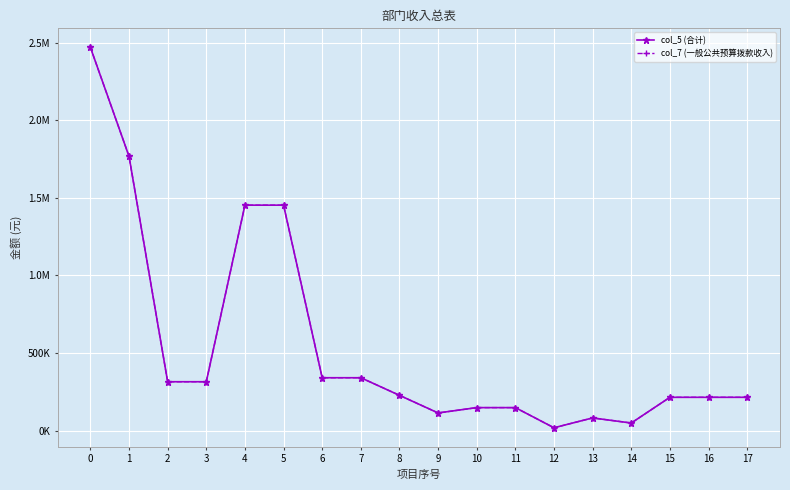

Does the chart have visible grid lines?

Yes